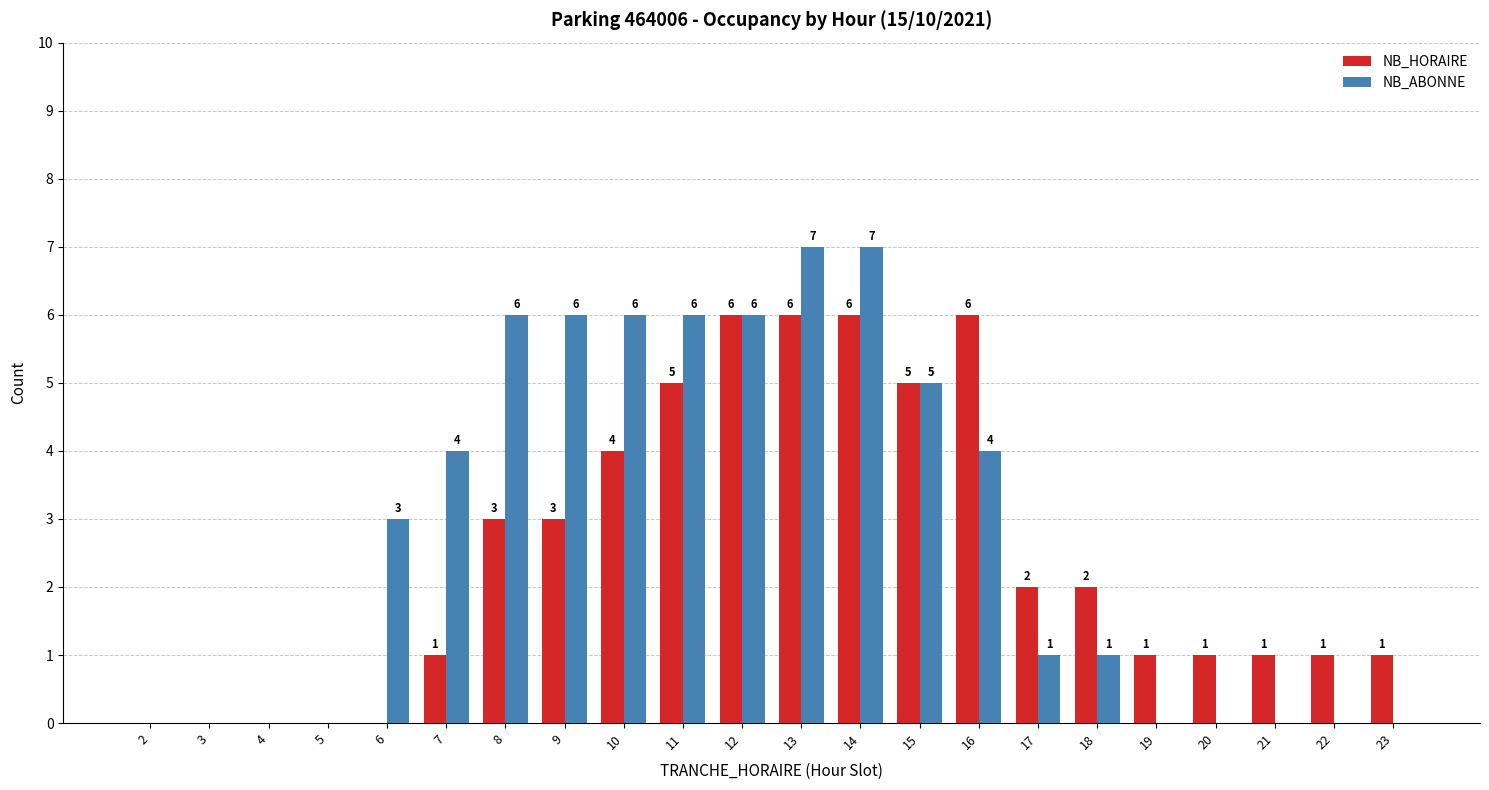

Reading left to right, list all the values displayed in this chart.

NB_HORAIRE: 0	0	0	0	0	1	3	3	4	5	6	6	6	5	6	2	2	1	1	1	1	1
NB_ABONNE: 0	0	0	0	3	4	6	6	6	6	6	7	7	5	4	1	1	0	0	0	0	0